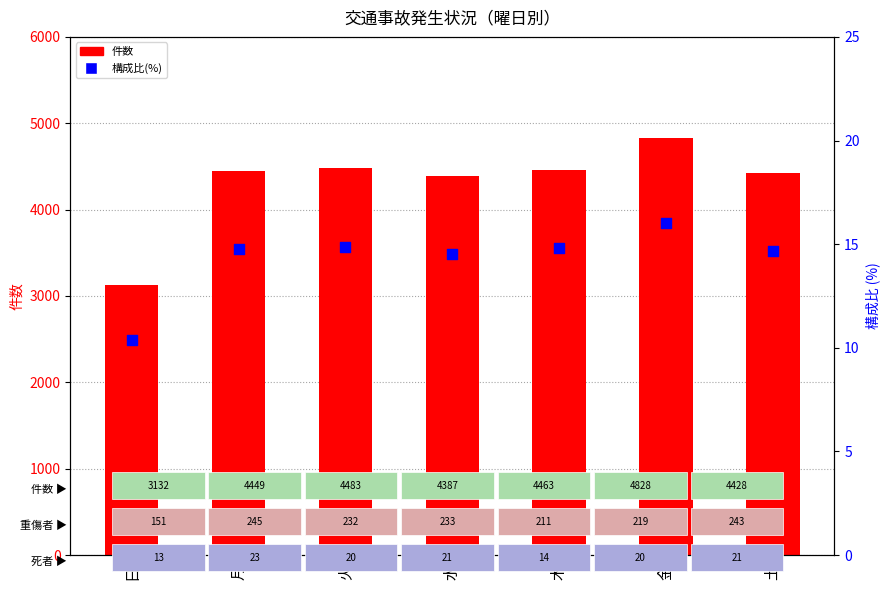

At which category is the sum across all series the highest?

金